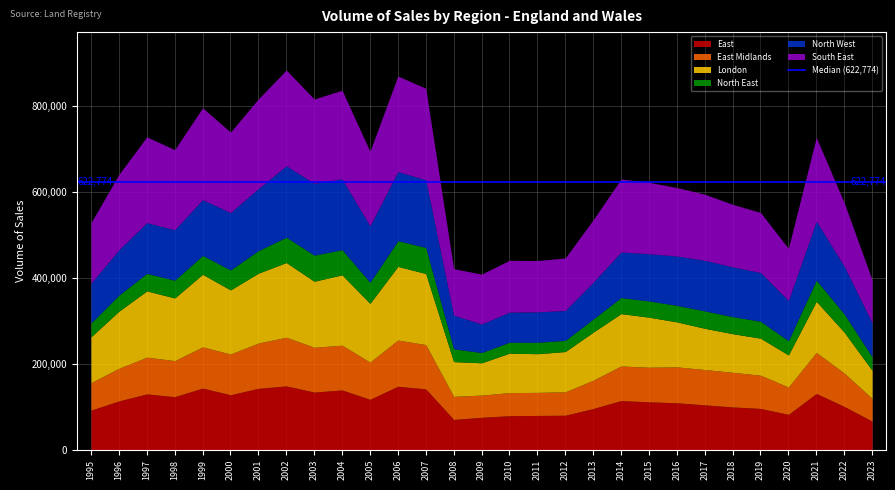

Reading right to left, extract all data points from this chart.

East: 66665	100972	131057	82391	96291	99714	104567	109404	111639	114569	95979	80403	79953	79373	75599	70640	141659	147930	117442	139284	134363	148724	143057	128113	143569	123633	130067	113692	92291
East Midlands: 53068	77825	95516	63600	77349	80700	82255	83631	80566	80522	65842	54487	53668	53696	51683	53760	103208	107612	86521	104228	104241	113330	105450	94835	95997	83923	85559	76043	63894
London: 65501	95137	119093	74812	86241	89903	96040	104805	116572	121949	111973	93859	90041	91933	75231	80921	165571	171450	136836	163797	153784	173993	162744	149269	169076	145942	154343	132953	106850
North East: 31356	42345	49261	33110	39410	39746	40518	38459	37854	37425	30555	26030	26637	25421	23954	29742	60742	59632	49104	58711	60741	58884	52482	46504	43923	41352	40730	37408	32359
North West: 79099	111556	137333	93697	113509	115908	117838	114828	109899	106022	85701	69479	70860	70127	66396	78346	157670	161033	131470	164810	167183	166330	144511	133589	129797	117472	118108	105566	92502
South East: 100206	147578	195038	121307	139774	145494	153884	159512	166244	169830	145317	122349	119382	120594	116116	108316	212883	222571	173615	206226	196366	222779	208740	187357	213873	186480	199713	175484	140763